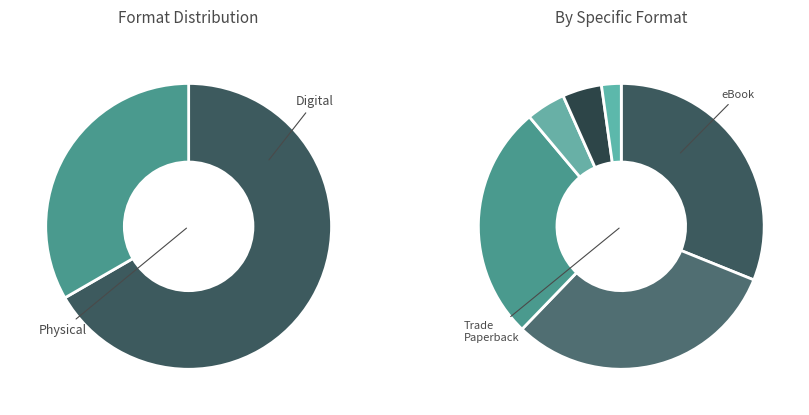

How many segments does this pie chart have?

6